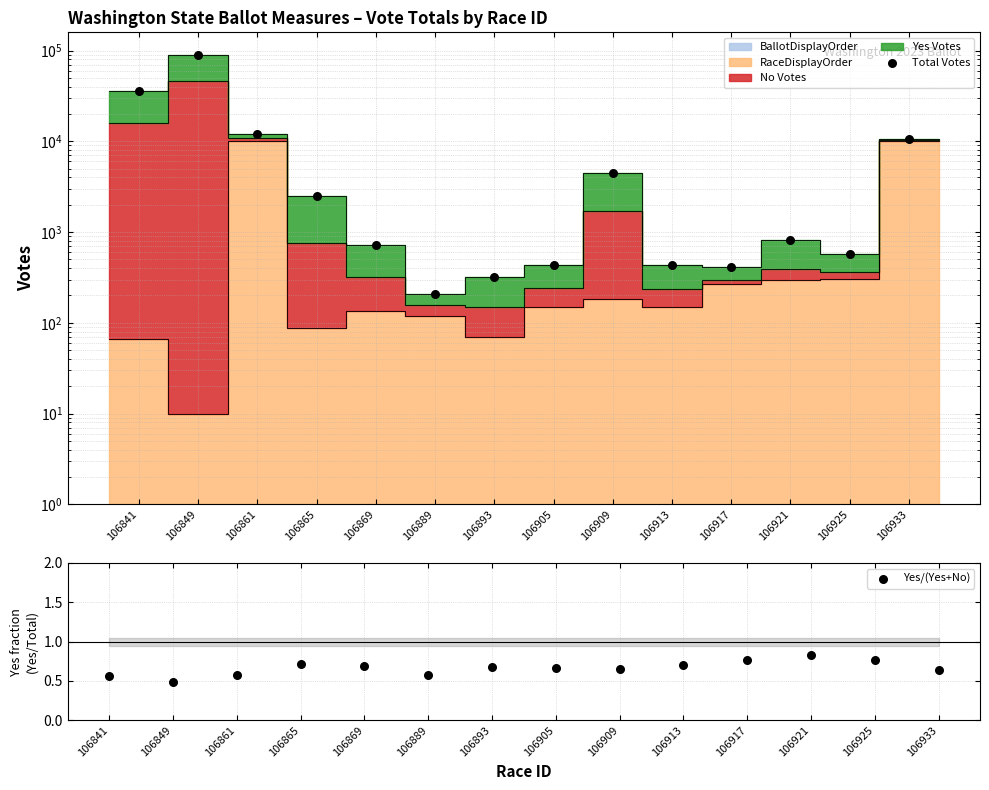

Which series has the largest total across all categories?

Total Votes